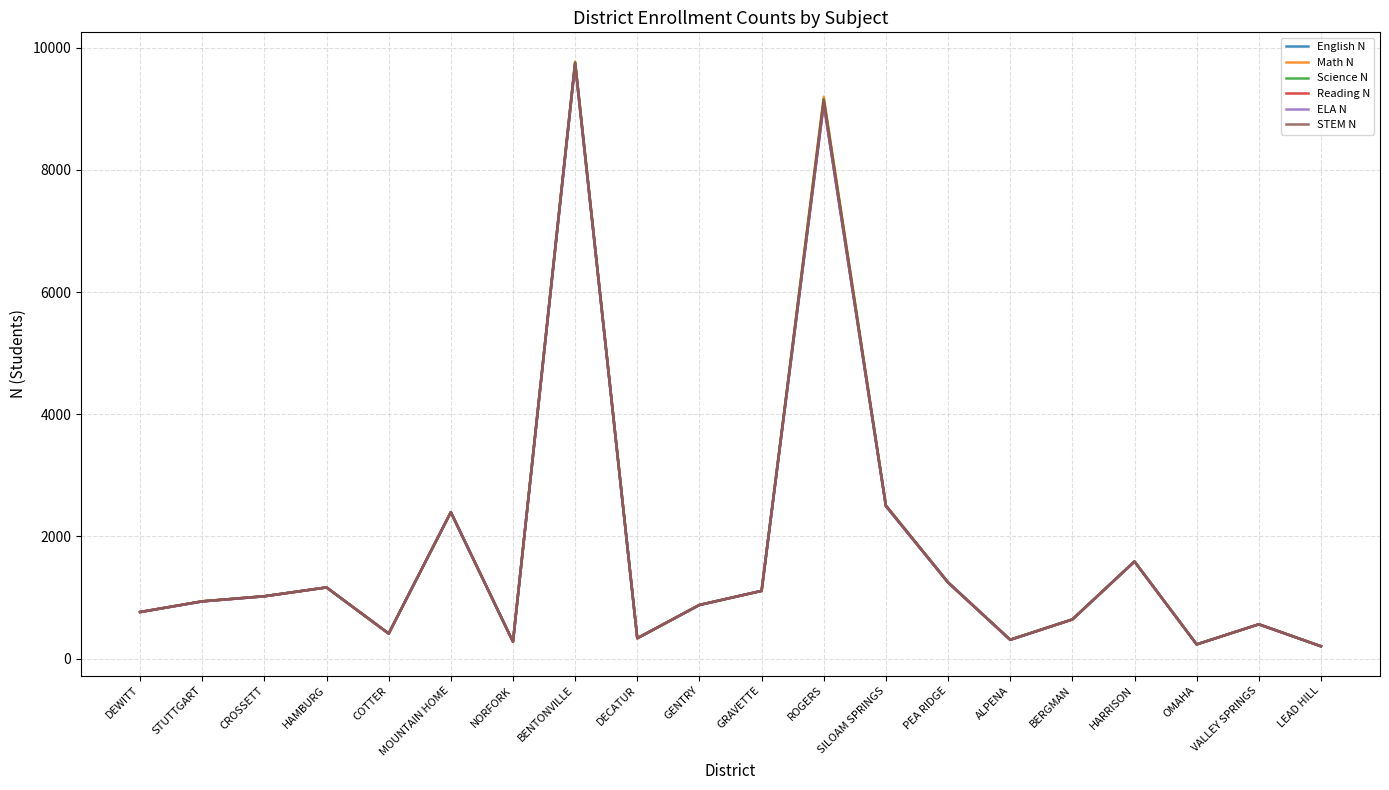

Which category has the highest value across all series?

BENTONVILLE